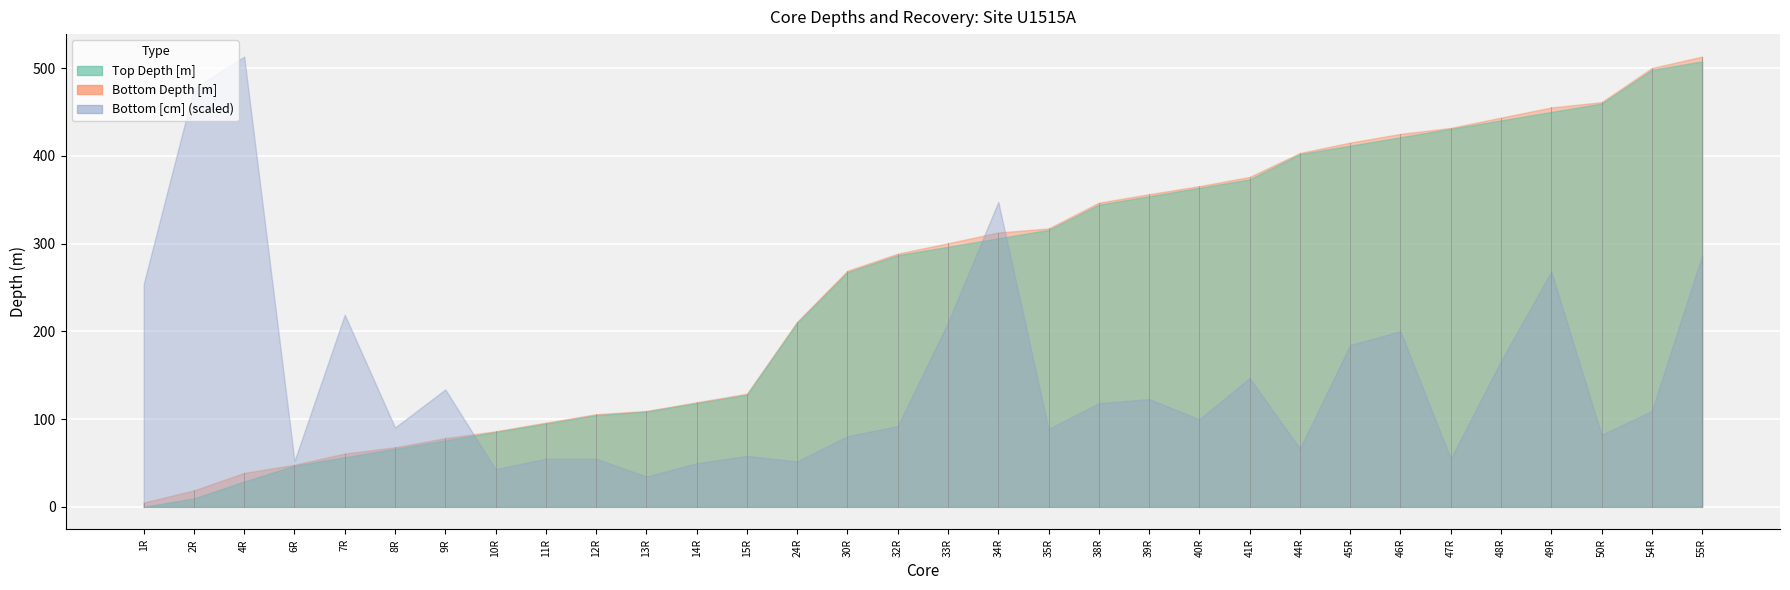

True or false: top_depth has a value of 296.3 at 16.

True